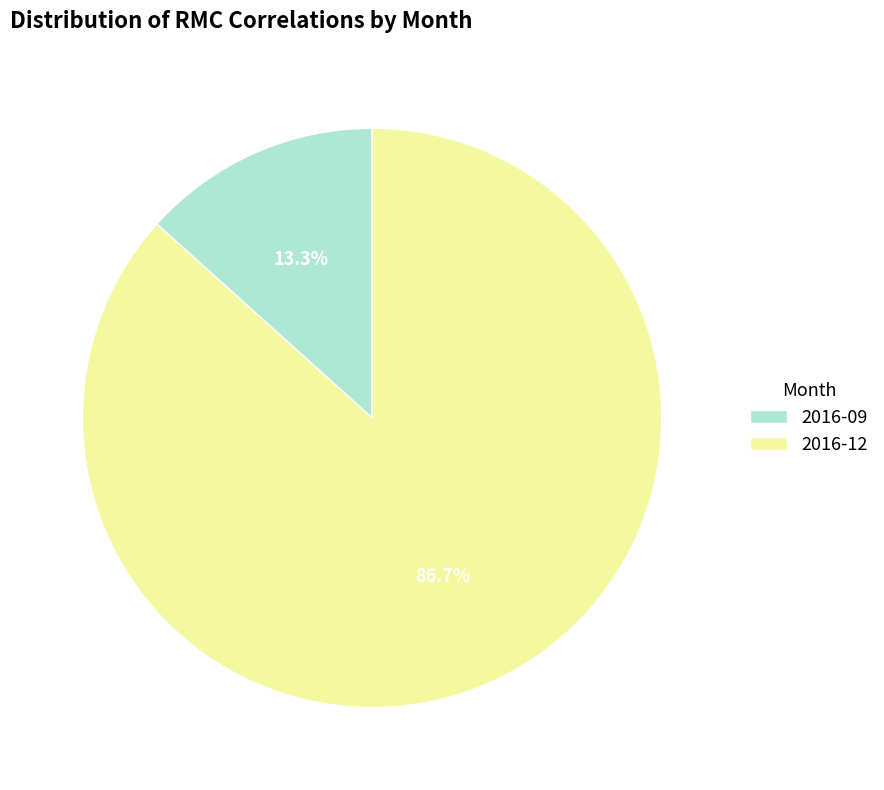

To the nearest percent, what portion does 2016-12 represent?

87%